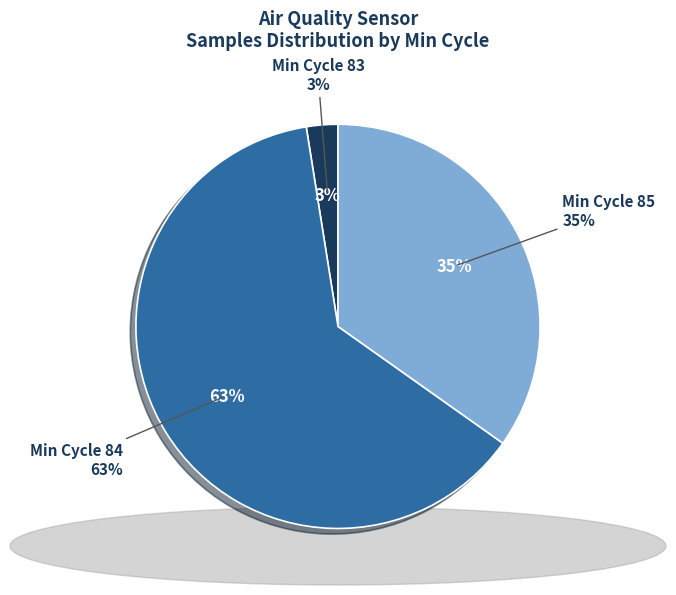

Is it true that 7 is 2% of the pie?

True